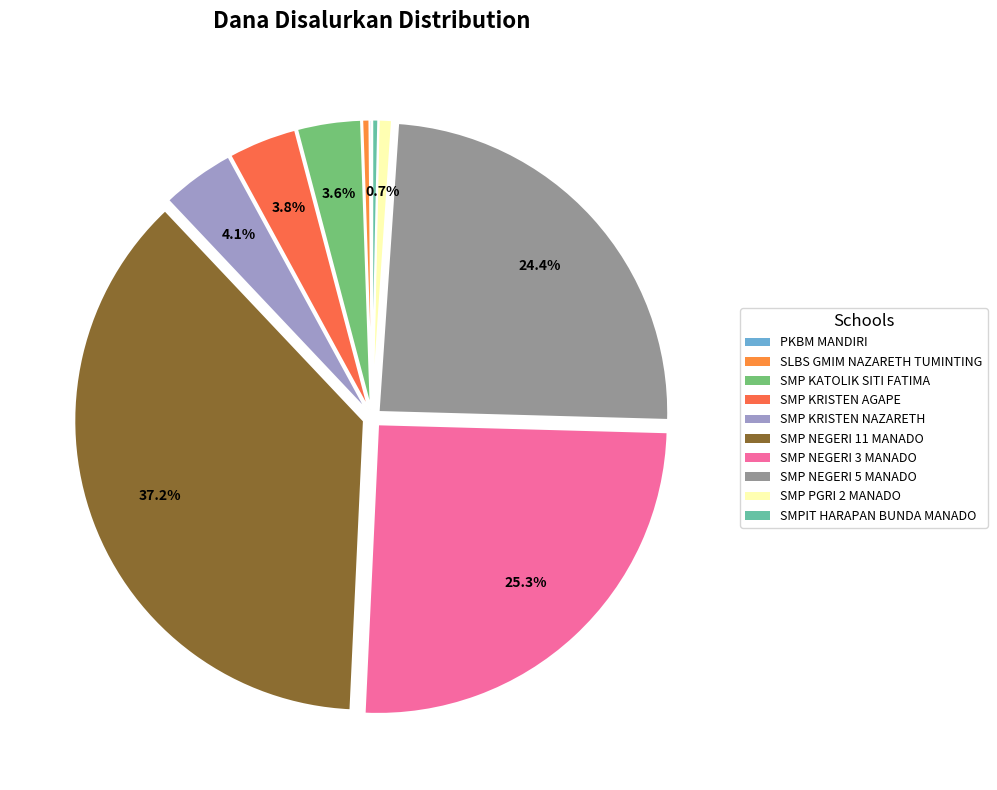

The SMP KRISTEN AGAPE slice represents 1% of the pie. True or false?

False